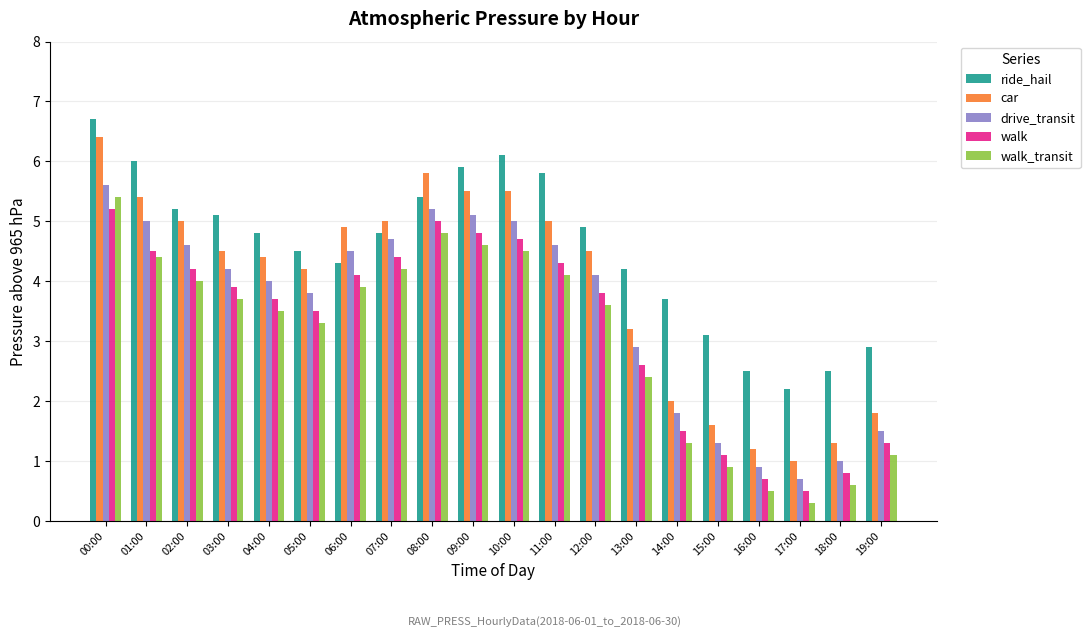

What is the difference between the second highest and minimum values in the walk series?

4.5